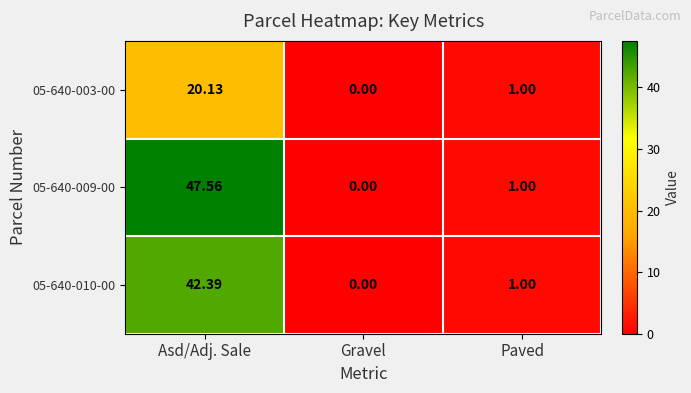

Where does the 05-640-010-00 series first go above 1?

Asd/Adj. Sale